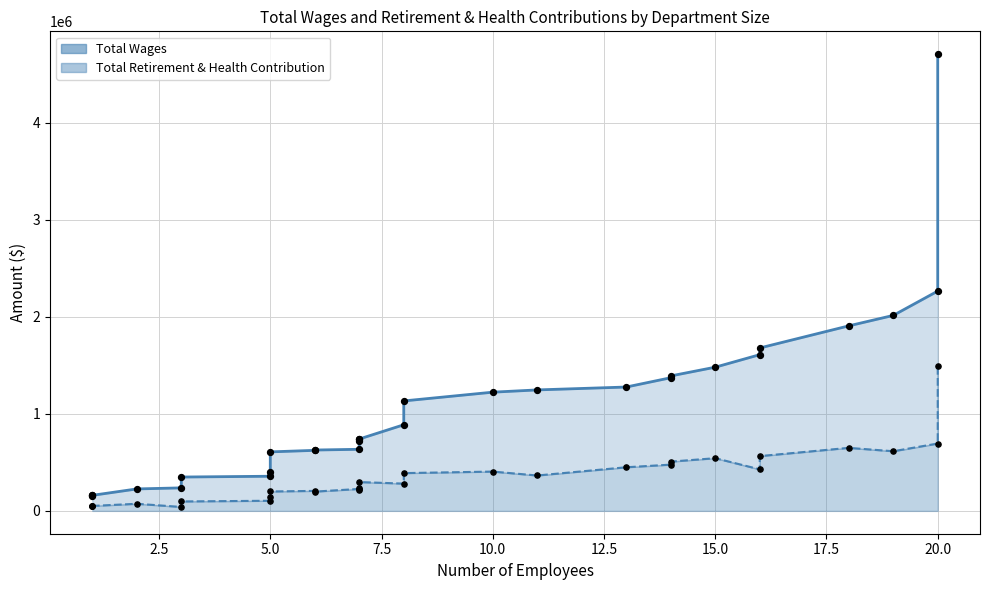

Which series reaches the maximum Y coordinate?

Total Wages